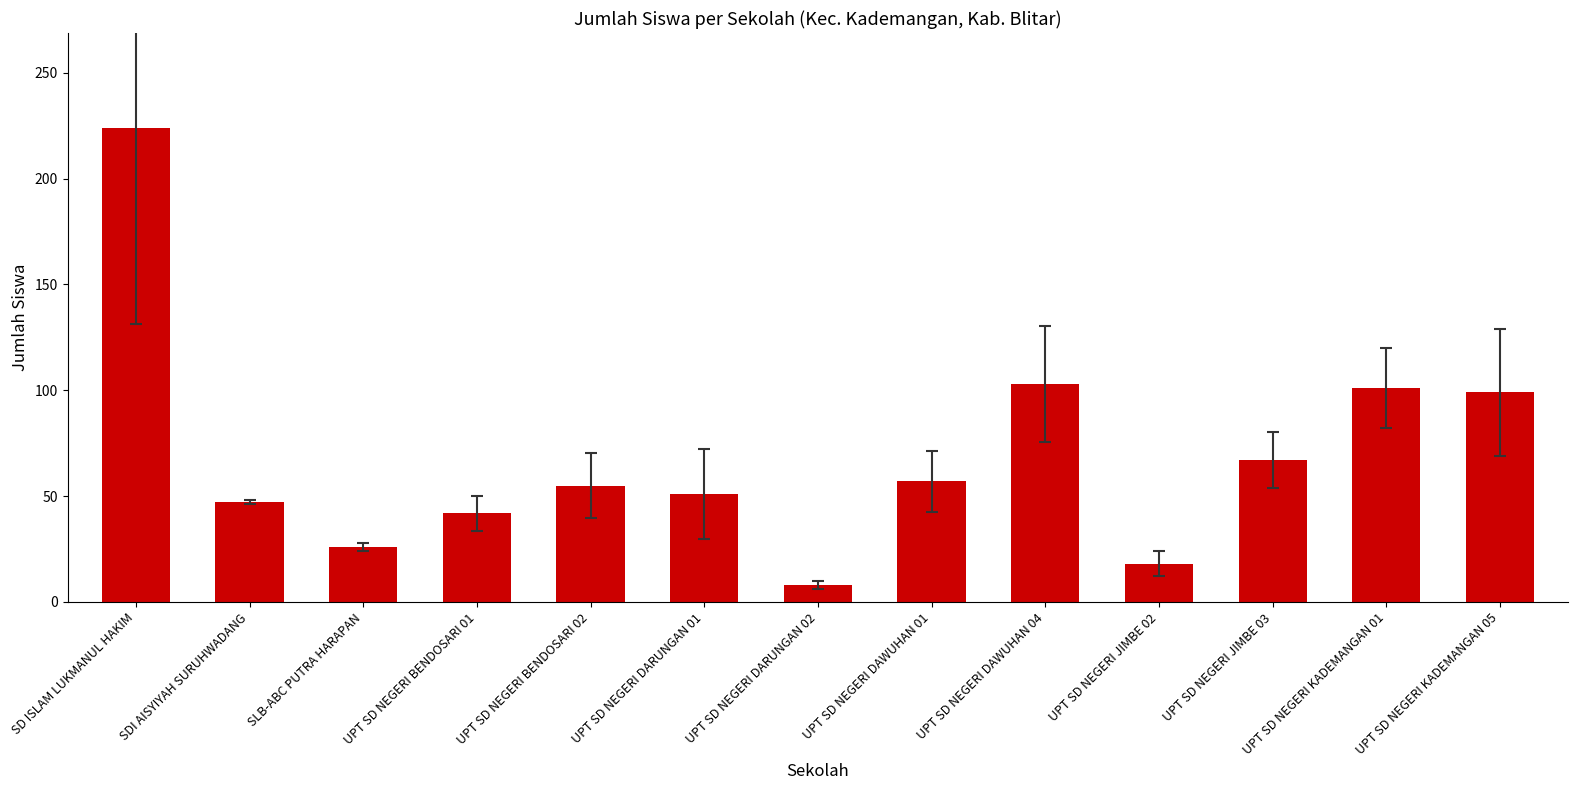

True or false: the data shows 24 at UPT SD NEGERI KADEMANGAN 01.

False